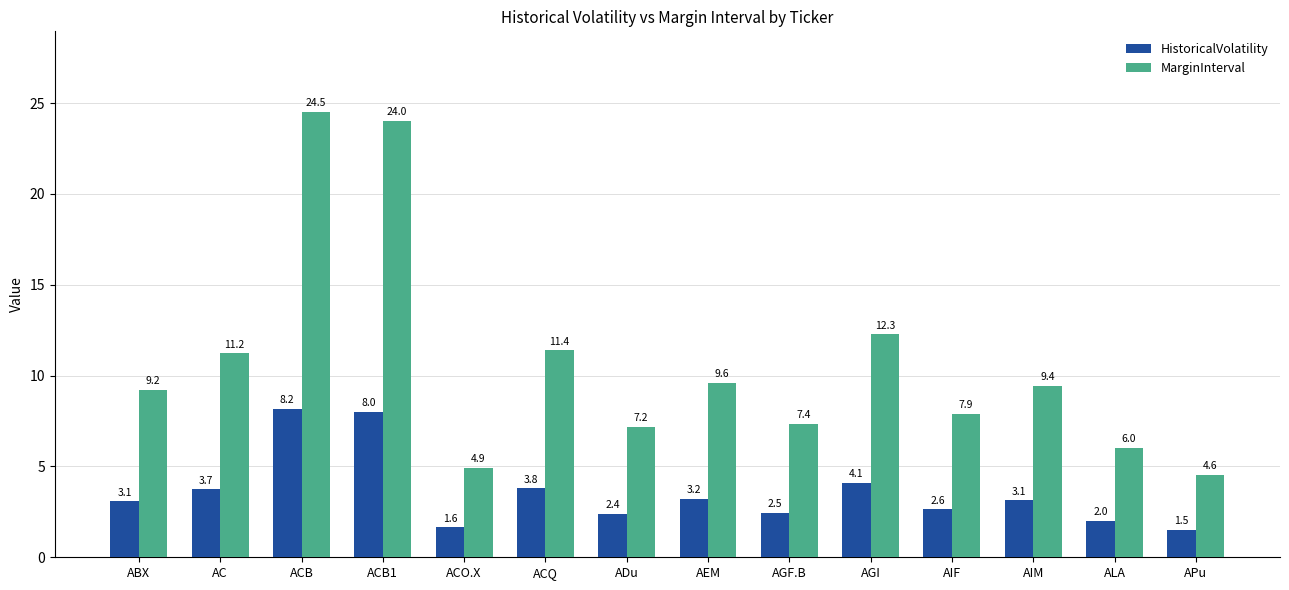

What is the label of the 14th bar from the right?

ABX